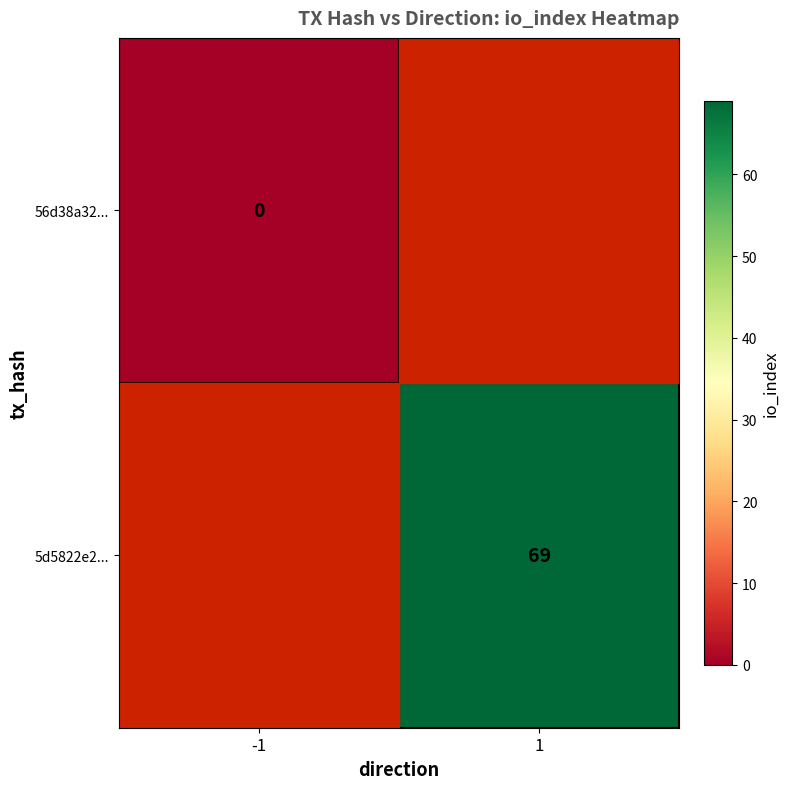

The 5d5822e2... series shows 69 at 1. True or false?

True